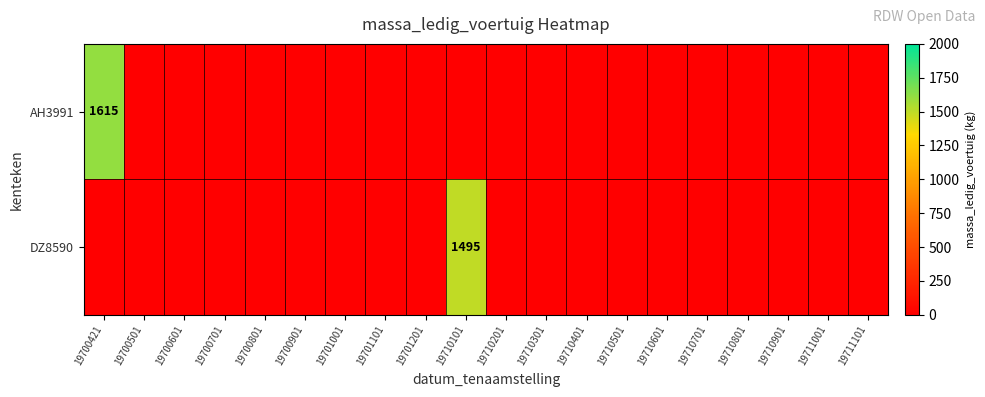

Is it true that AH3991 equals 574 at 19700421?

False